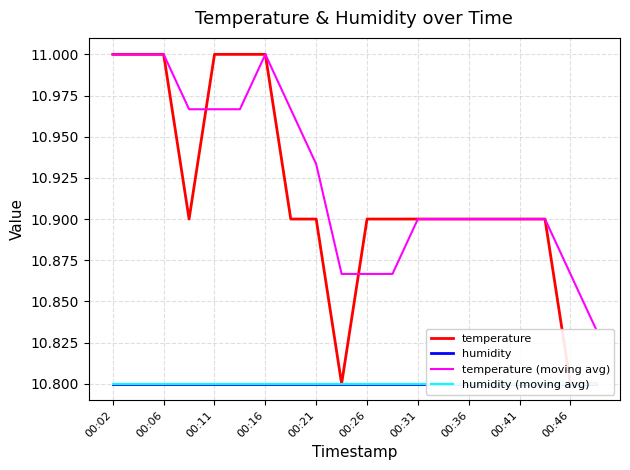

True or false: temperature (moving avg) has a value of 17.4 at 00:21.

False